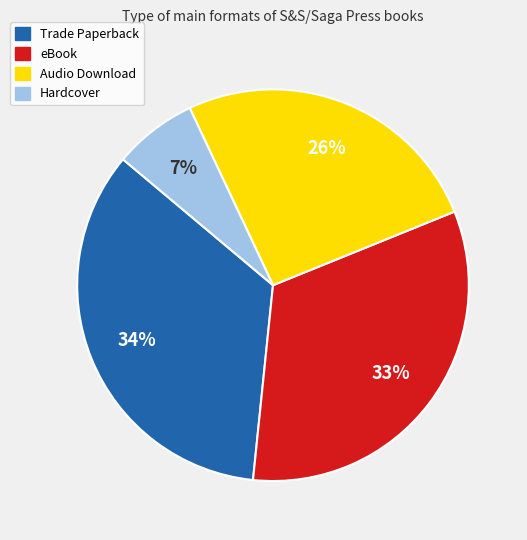

To the nearest percent, what is the combined percentage of Trade Paperback and Audio Download?

60%